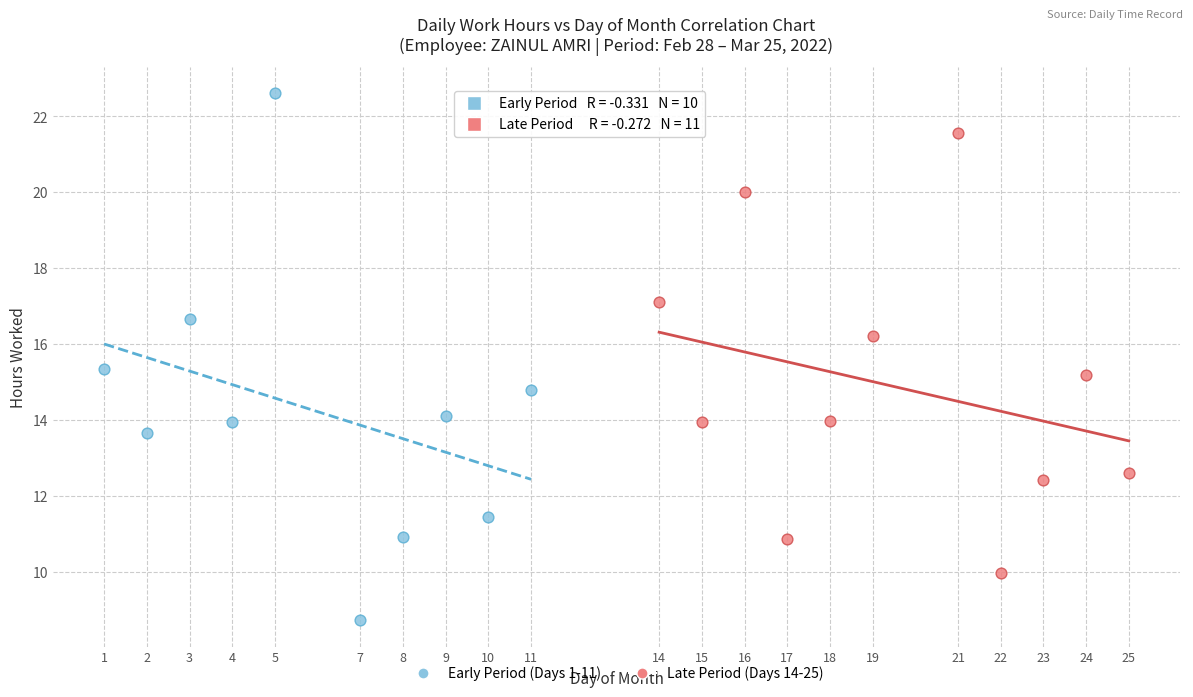

Which series reaches the minimum Y coordinate?

Early Period (Days 1-11)